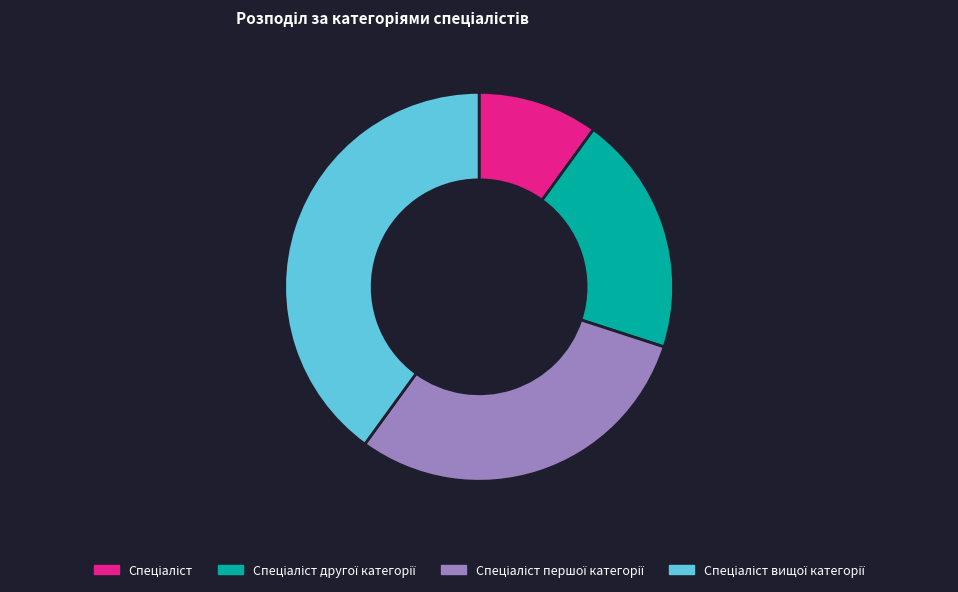

Is there a majority slice in this chart?

No